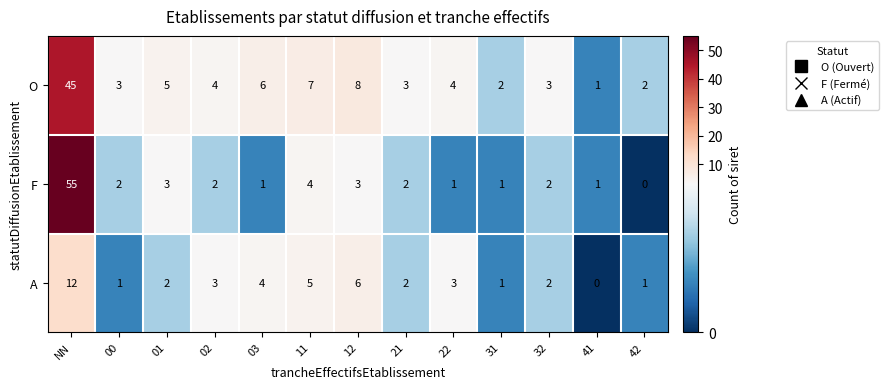

What is the difference between the maximum and second lowest values in the O series?

43